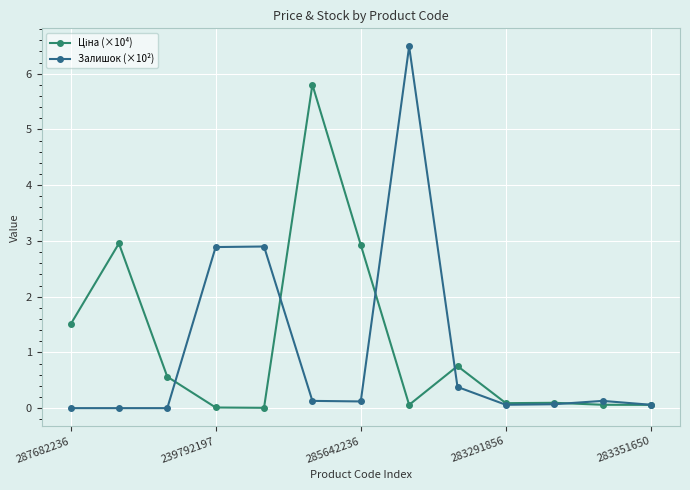

What is the highest value of the Залишок (×10²) series?

6.5